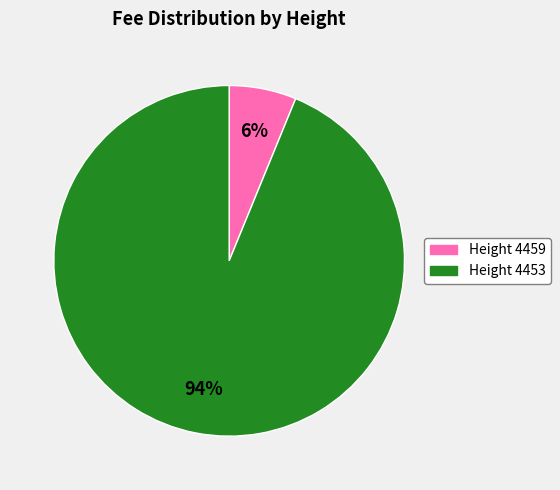

Is there any slice that represents more than half of the pie?

Yes